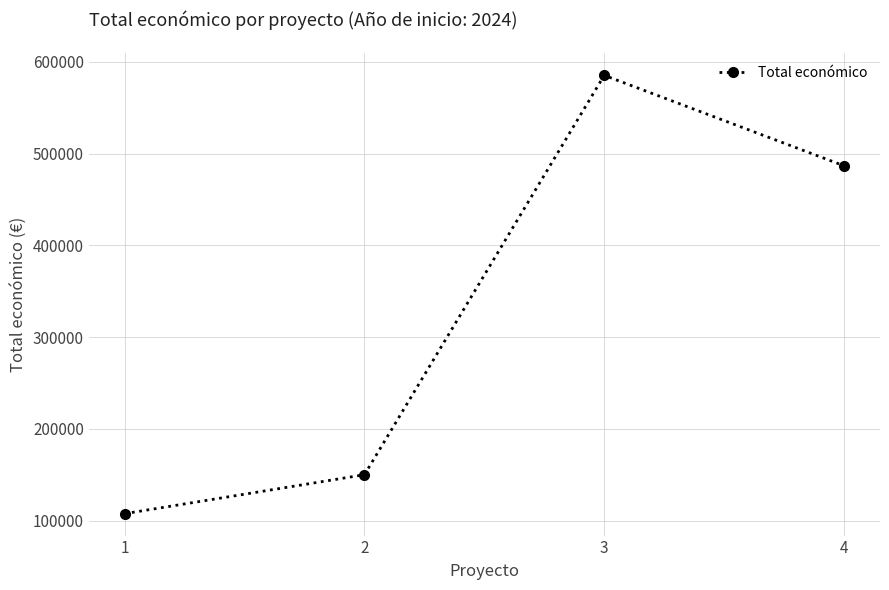

What is the difference between the second highest and minimum values?

379201